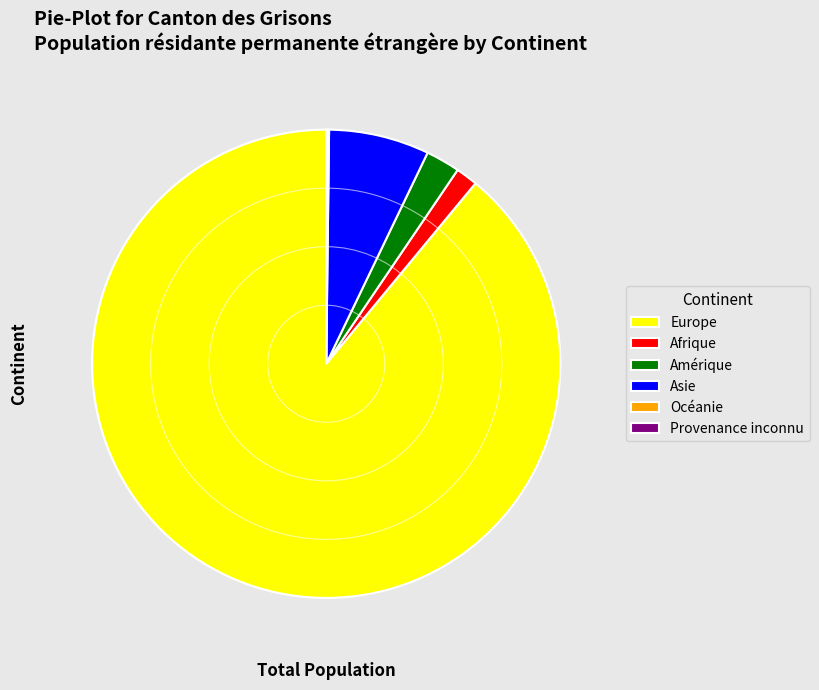

Does Europe represent more than half of the total?

Yes